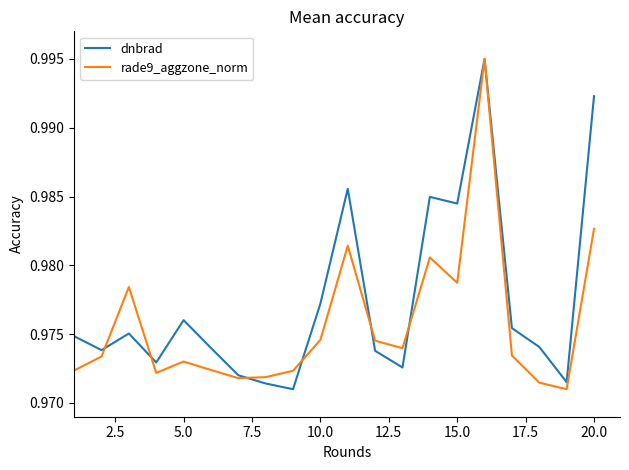

Which series has the largest total across all categories?

dnbrad